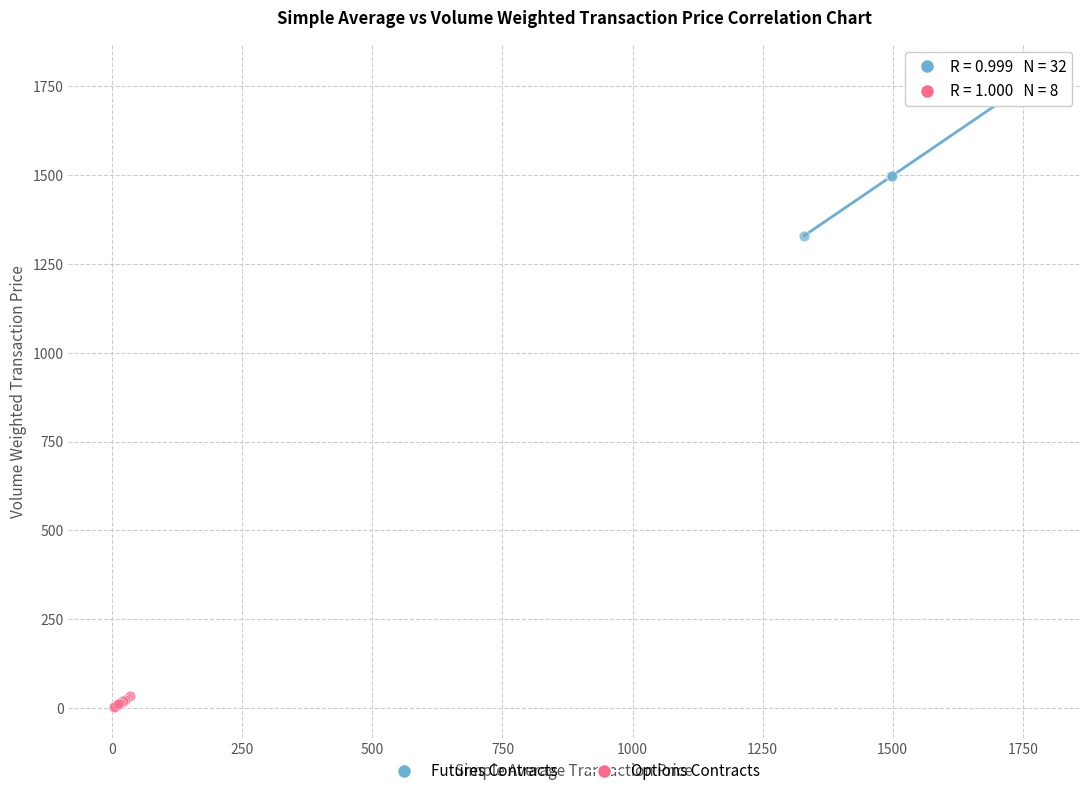

Which series contains the highest Y value?

Futures Contracts